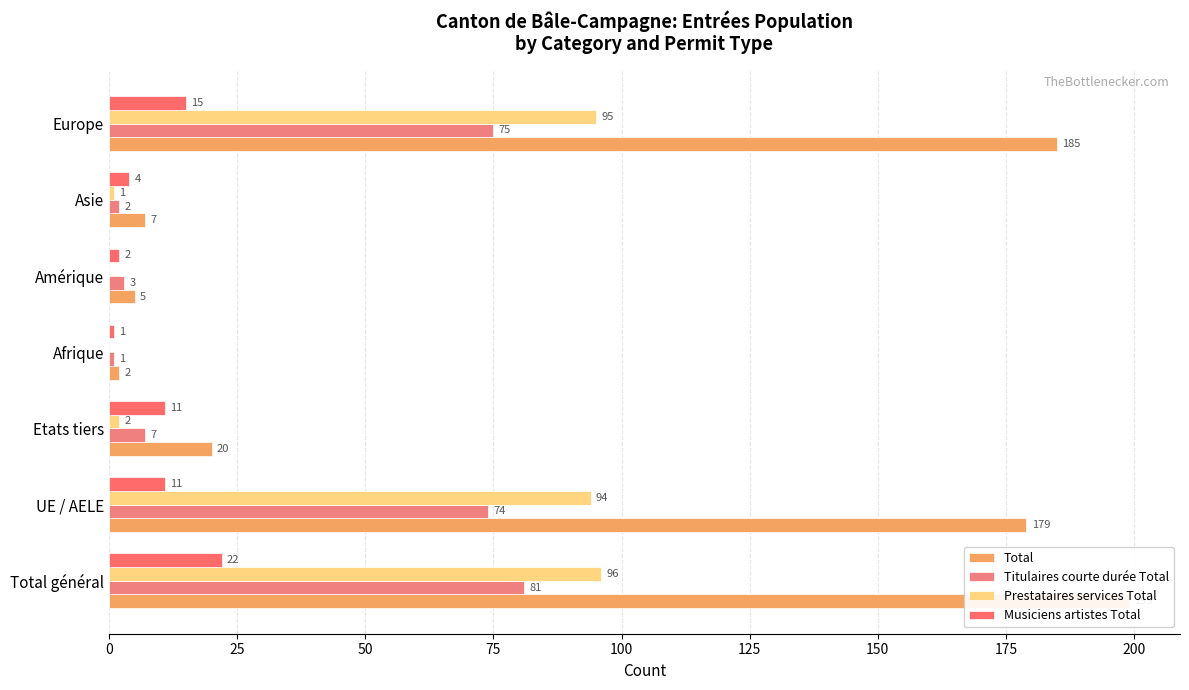

Which series has the widest spread of values?

Total